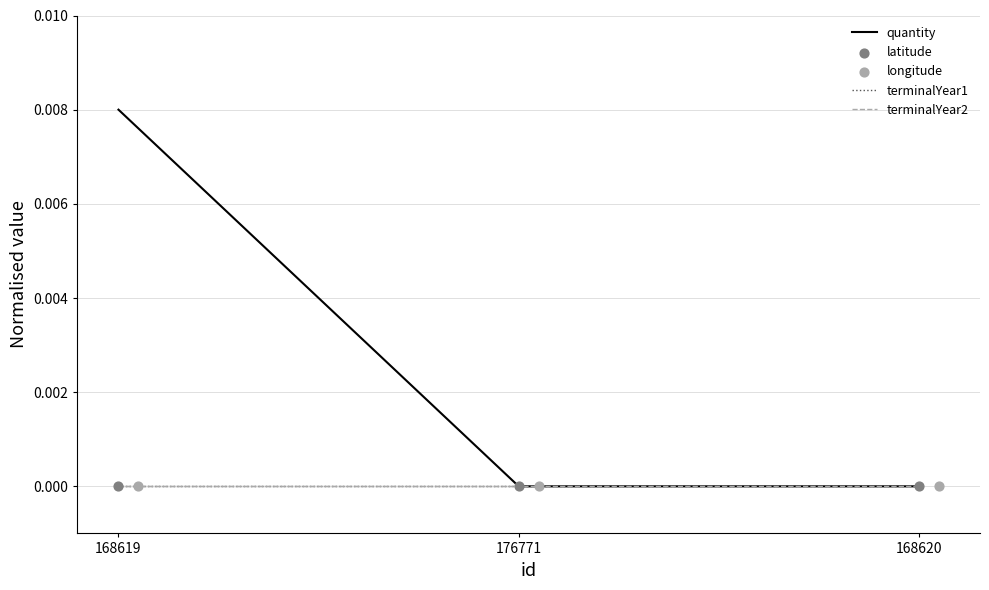

At how many categories does at least one series exceed 0?

1